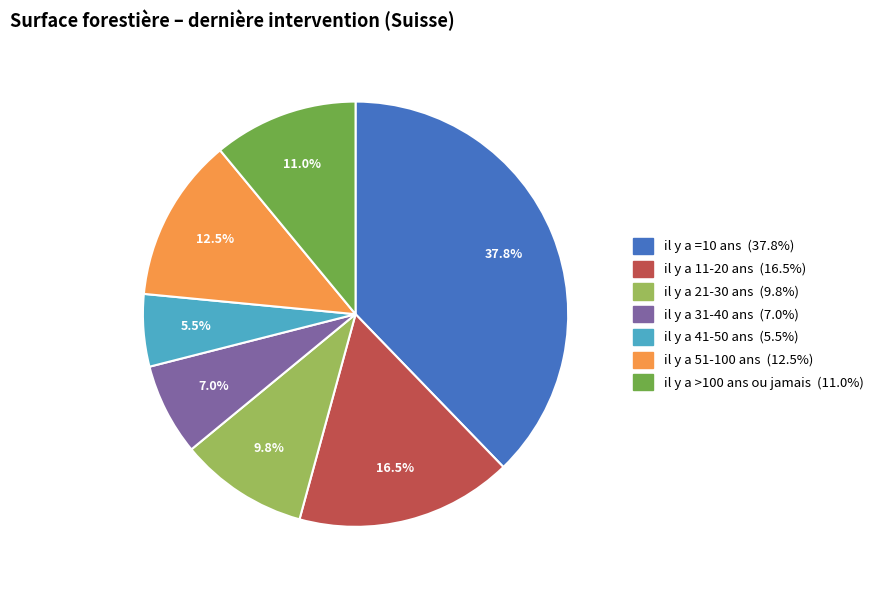

Between il y a 41-50 ans and il y a 51-100 ans, which is larger?

il y a 51-100 ans